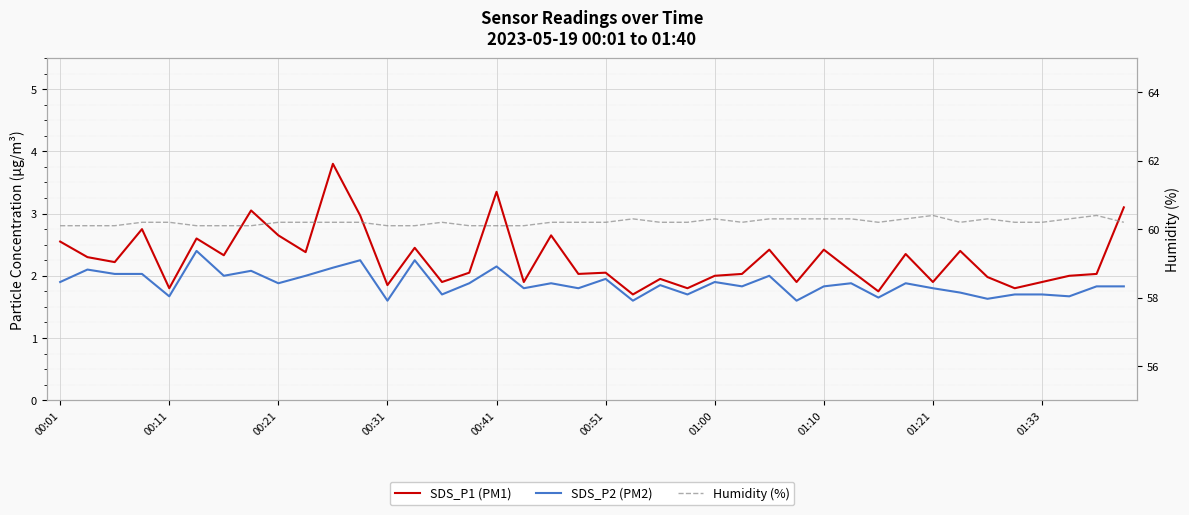

Between 01:10 and 29, which series saw the biggest shift?

SDS_P1 (PM1)